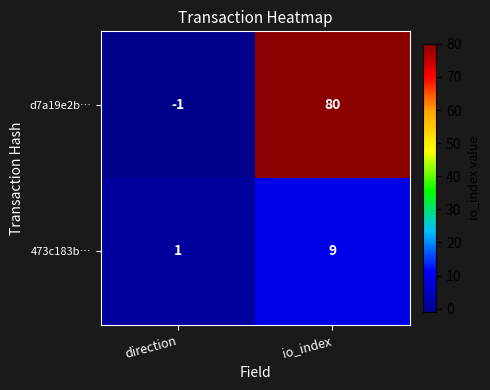

What is the approximate value of d7a19e2b… at io_index?

80